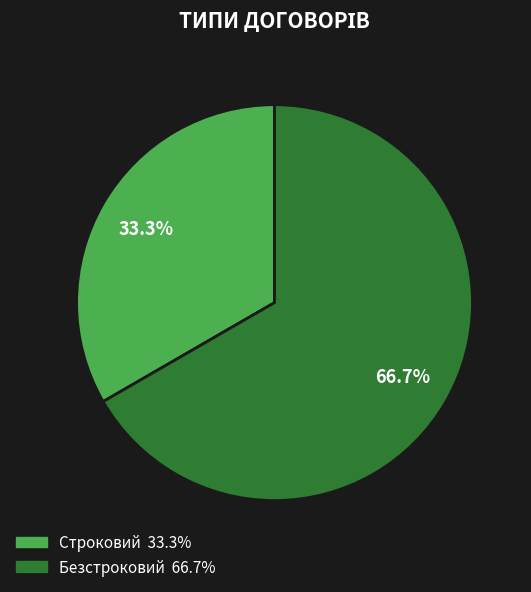

What percentage is NOT represented by Безстроковий?

33.3%